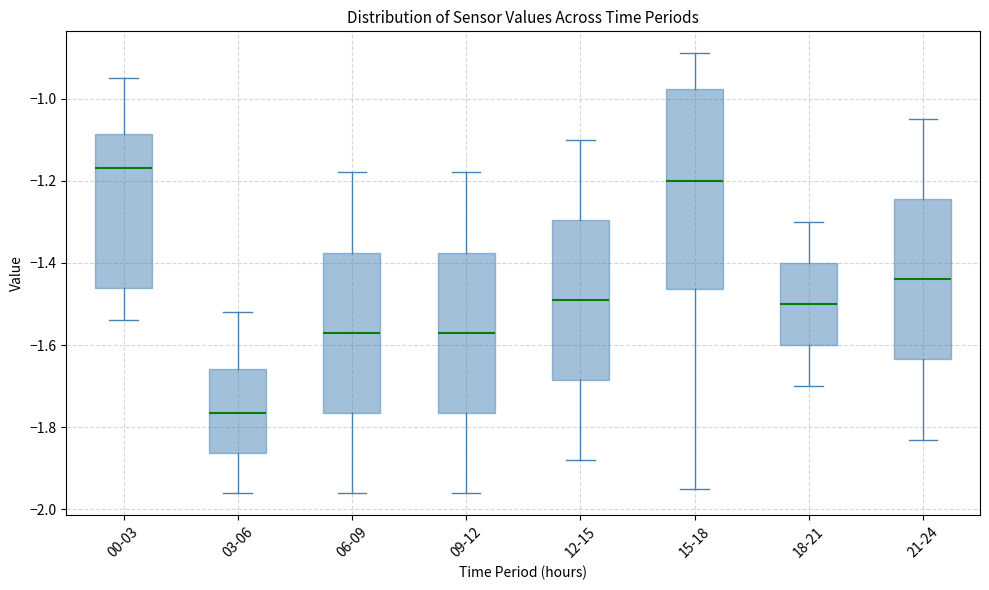

Reading left to right, read every box against the y-axis: the position of its median line, the range the box covers, and the ends of its whiskers. The values are not printed on the chart, so give them approximately, as read against the axis.

00-03: median -1.16, box -1.46 to -1.08, whiskers -1.54 to -0.94
03-06: median -1.76, box -1.86 to -1.66, whiskers -1.96 to -1.52
06-09: median -1.56, box -1.76 to -1.38, whiskers -1.96 to -1.18
09-12: median -1.56, box -1.76 to -1.38, whiskers -1.96 to -1.18
12-15: median -1.48, box -1.68 to -1.30, whiskers -1.88 to -1.10
15-18: median -1.20, box -1.46 to -0.98, whiskers -1.94 to -0.88
18-21: median -1.50, box -1.60 to -1.40, whiskers -1.70 to -1.30
21-24: median -1.44, box -1.64 to -1.24, whiskers -1.82 to -1.04